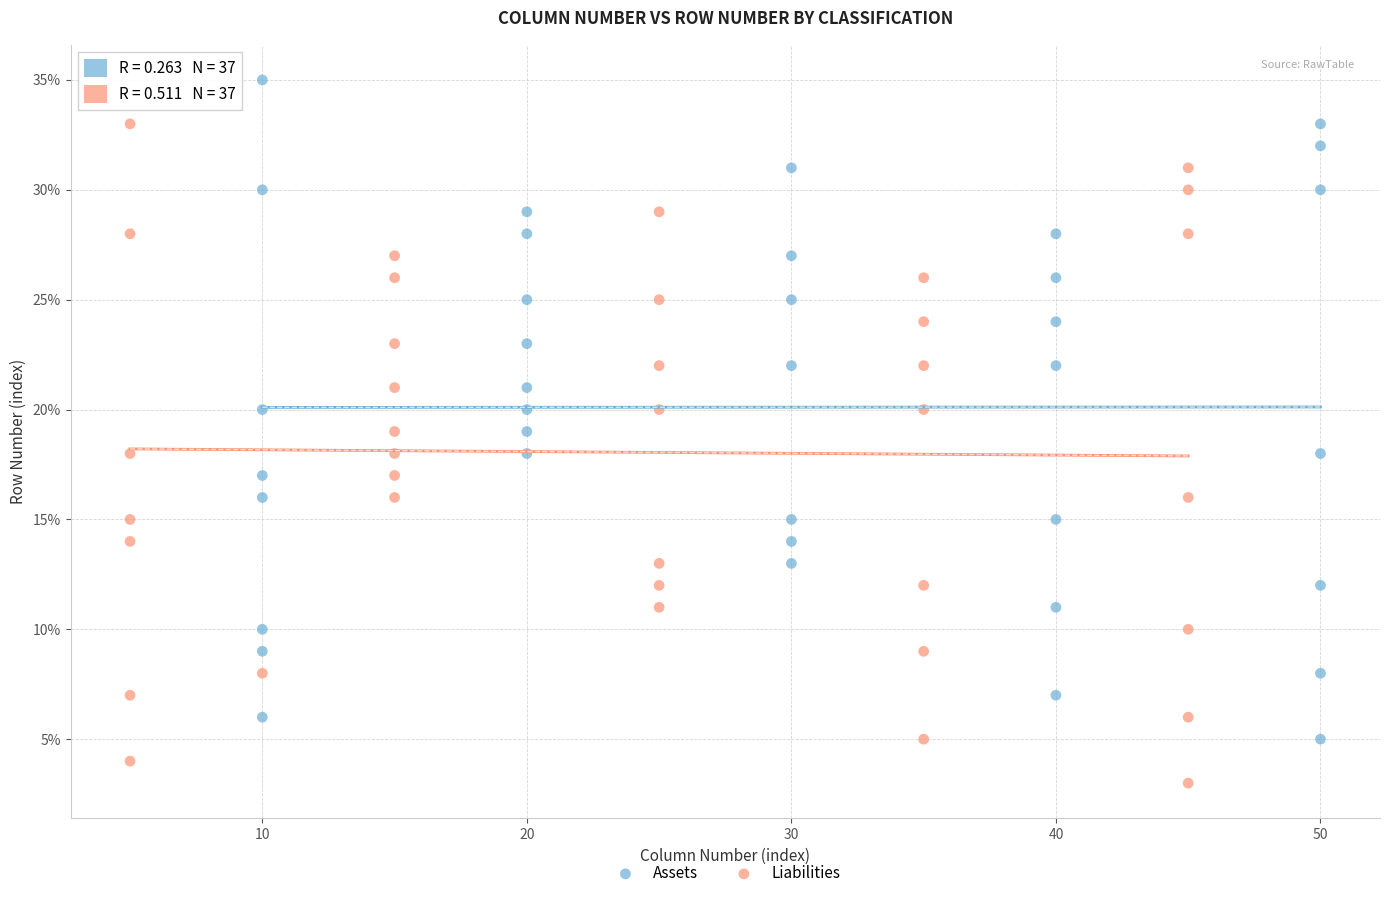

Which series reaches the maximum Y coordinate?

Assets